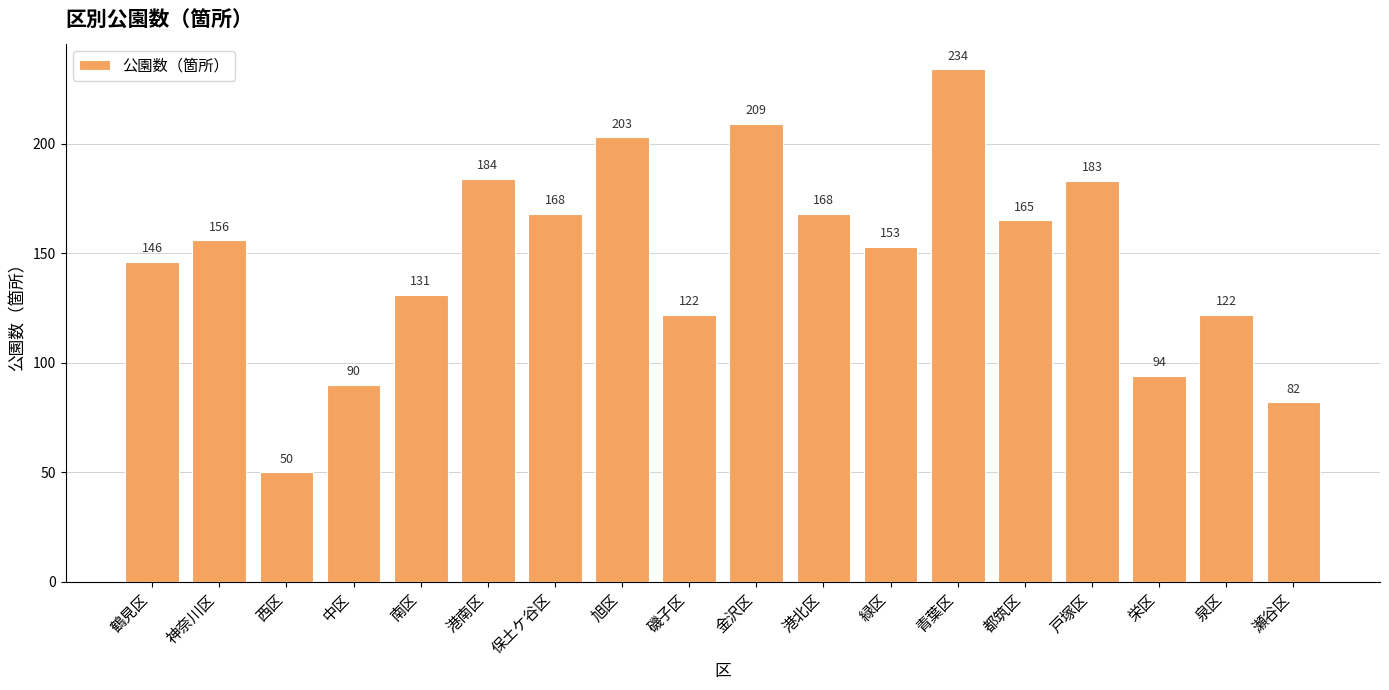

Which has a higher value, 旭区 or 鶴見区?

旭区